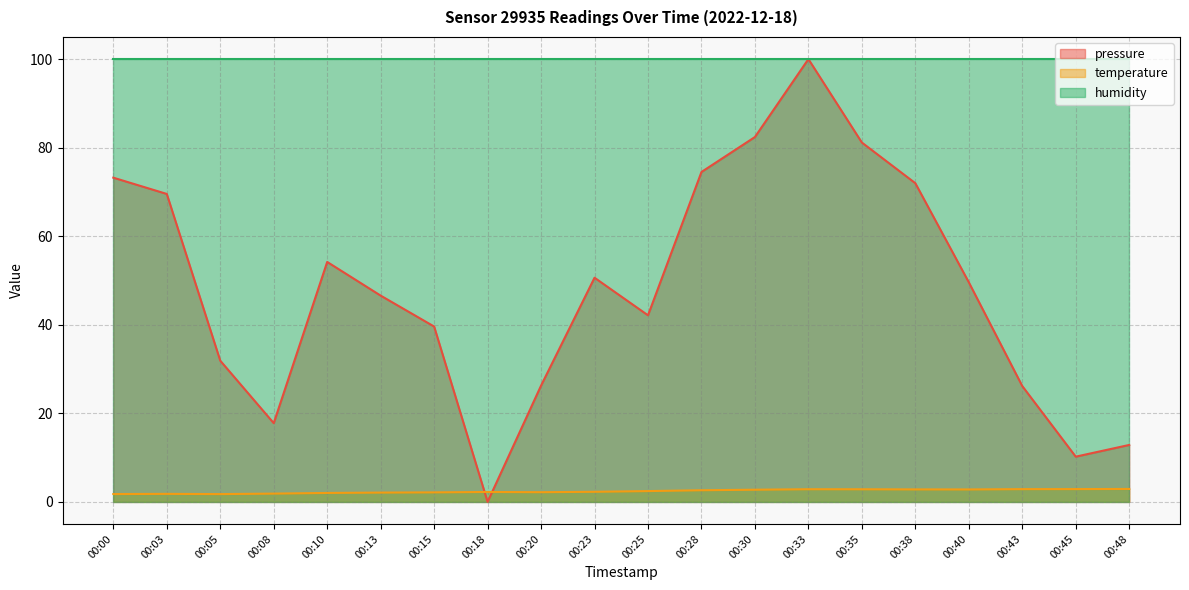

Which series has the largest total across all categories?

humidity